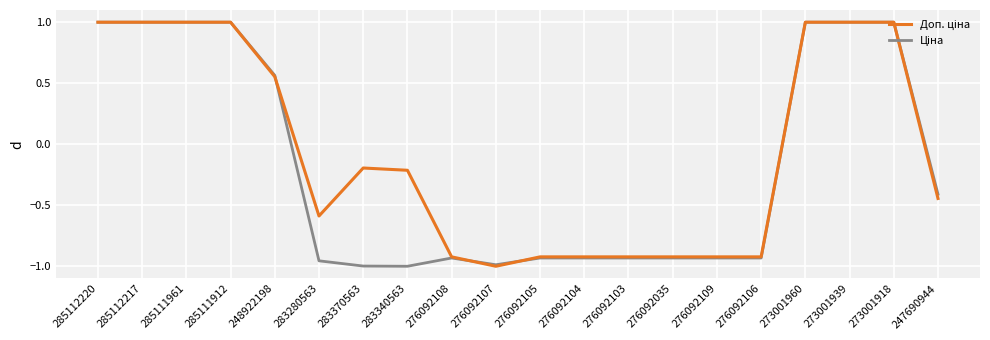

What is the greatest value displayed?

1.0